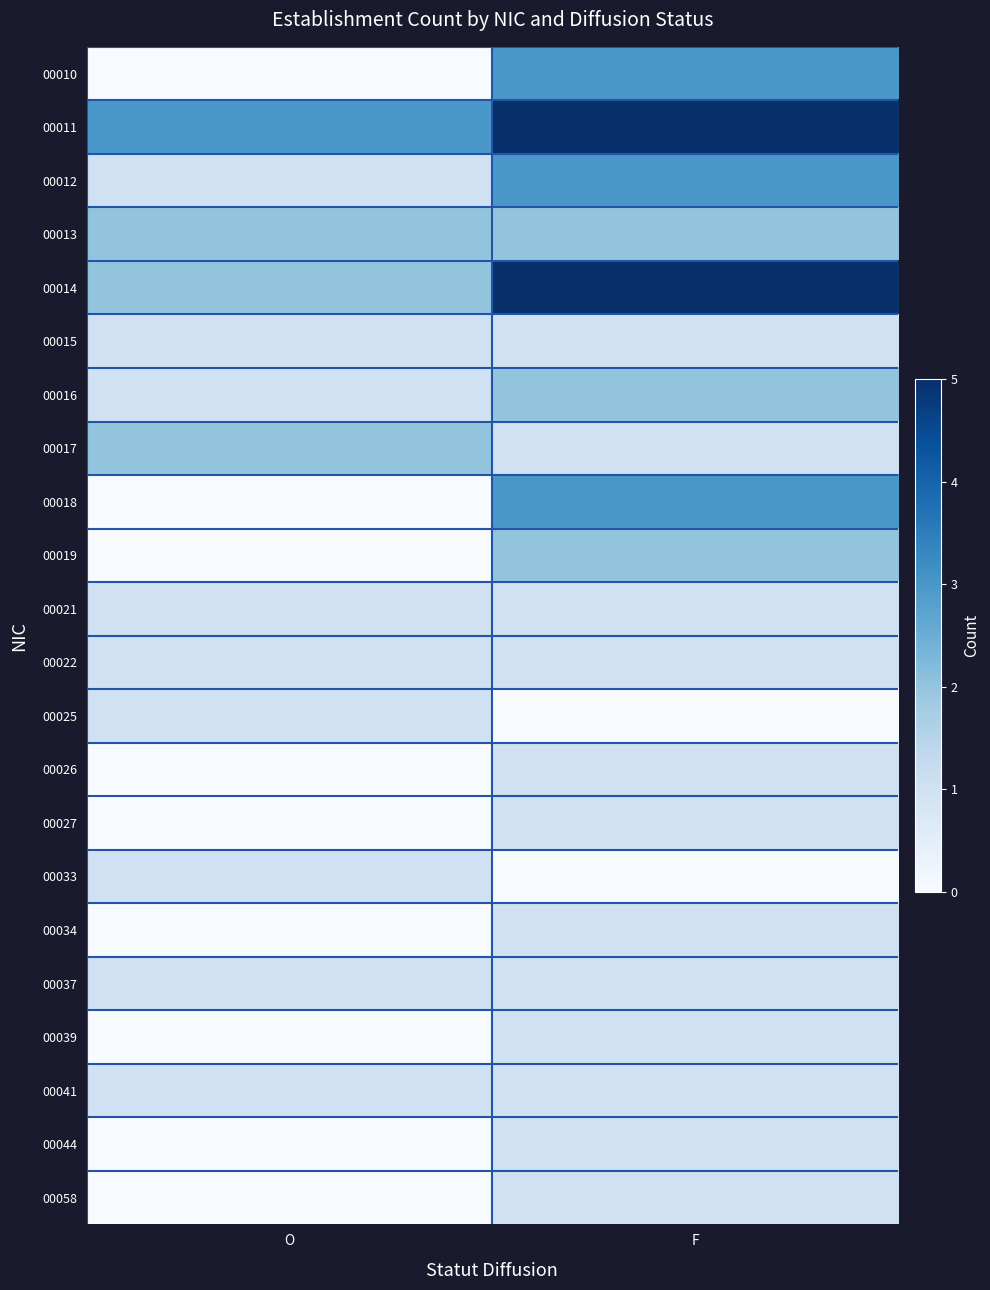

Reading left to right, what are all the values shown in this chart?

00010: O=0	F=3
00011: O=3	F=5
00012: O=1	F=3
00013: O=2	F=2
00014: O=2	F=5
00015: O=1	F=1
00016: O=1	F=2
00017: O=2	F=1
00018: O=0	F=3
00019: O=0	F=2
00021: O=1	F=1
00022: O=1	F=1
00025: O=1	F=0
00026: O=0	F=1
00027: O=0	F=1
00033: O=1	F=0
00034: O=0	F=1
00037: O=1	F=1
00039: O=0	F=1
00041: O=1	F=1
00044: O=0	F=1
00058: O=0	F=1